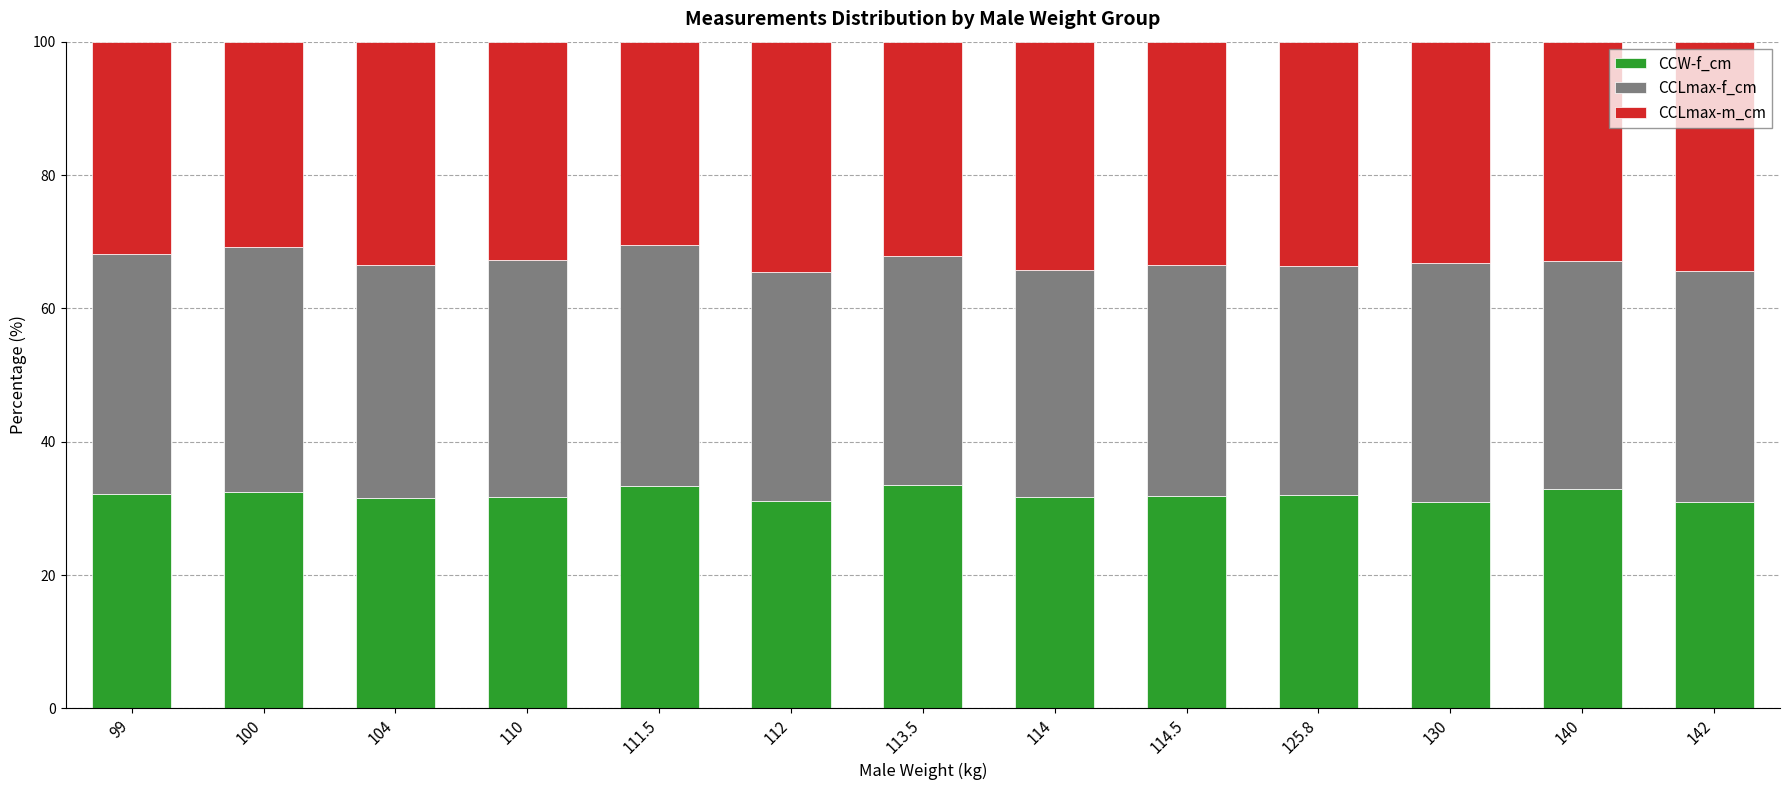

What is the lowest value of the CCW-f_cm series?

31.0